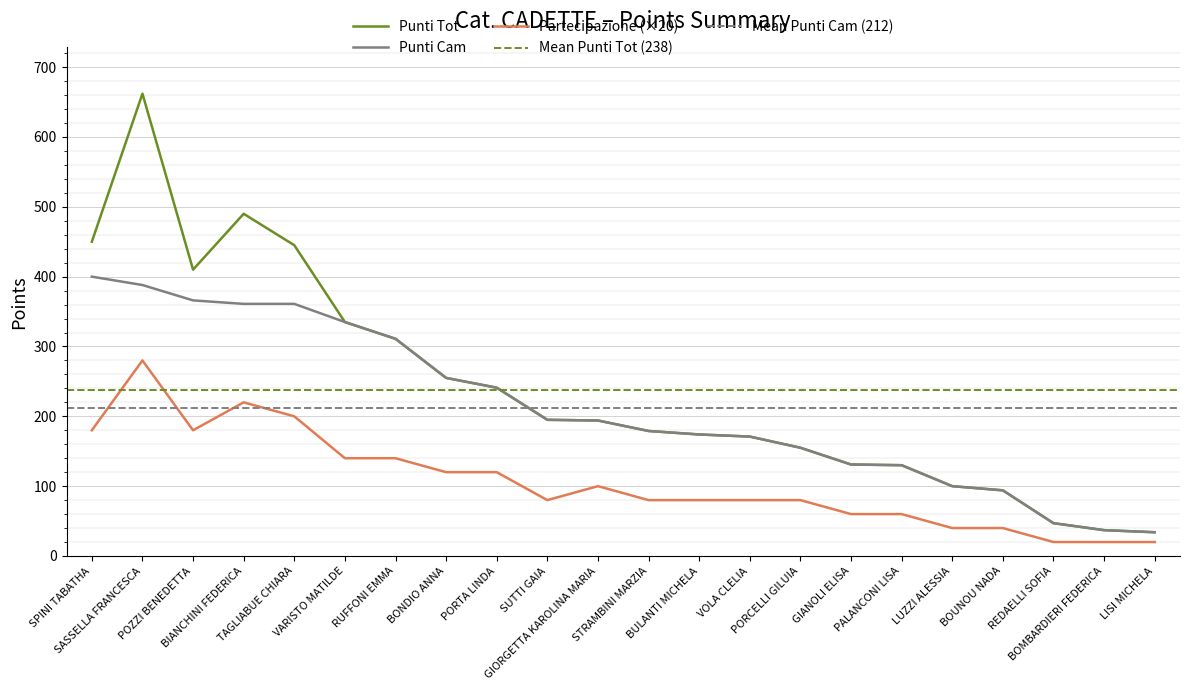

What is the value of the Partecipazione point at the 7th from the left?

140